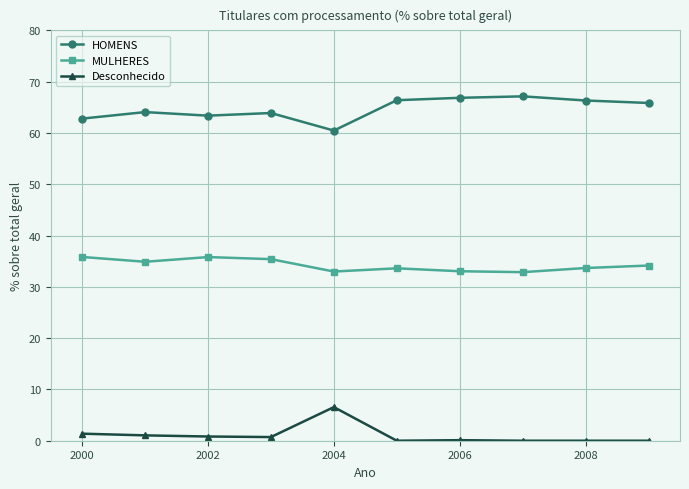

True or false: Desconhecido and MULHERES intersect in this chart.

False